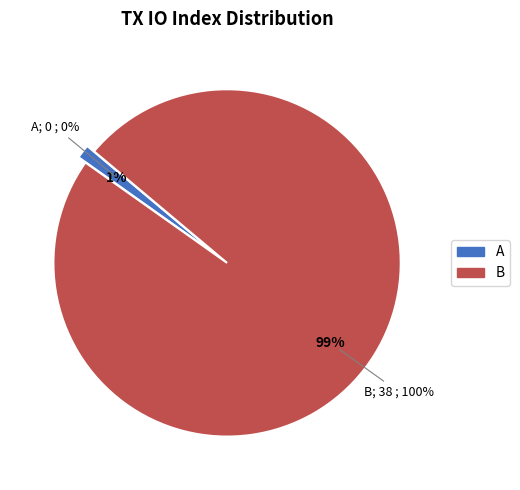

How many slices are in this pie chart?

2